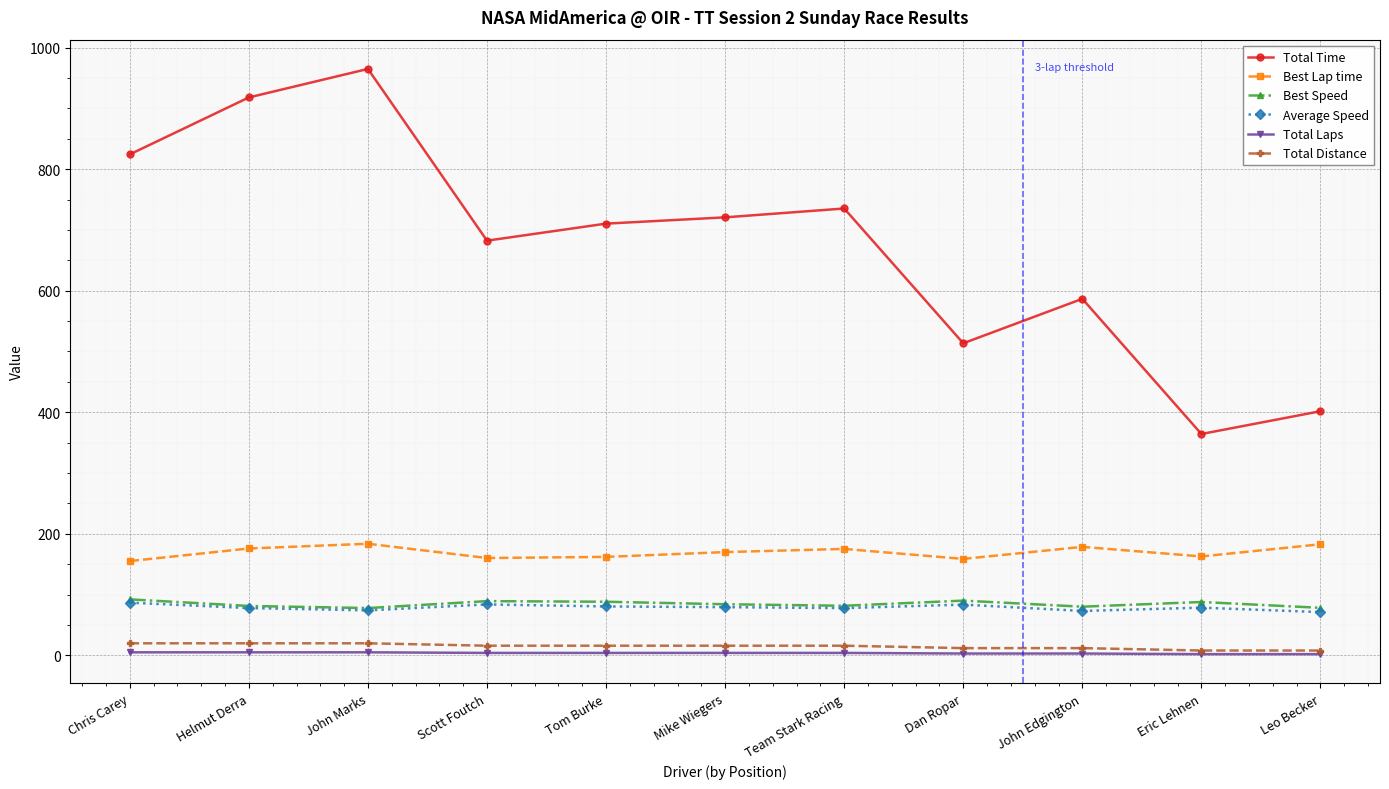

What is the label of the 4th point from the right?

Dan Ropar